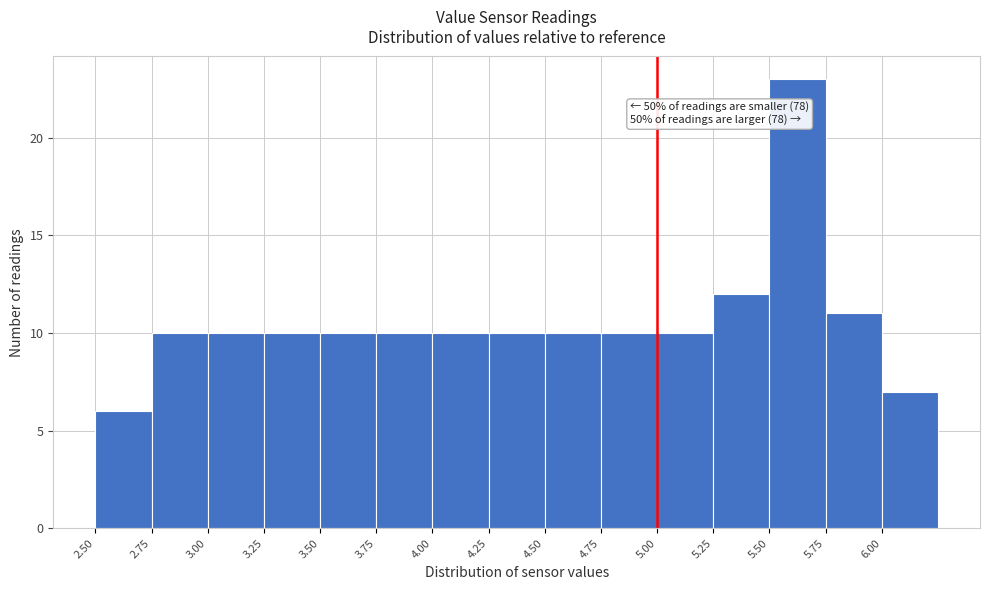

Over which range of the x-axis is the bar tallest?

5.50 to 5.75